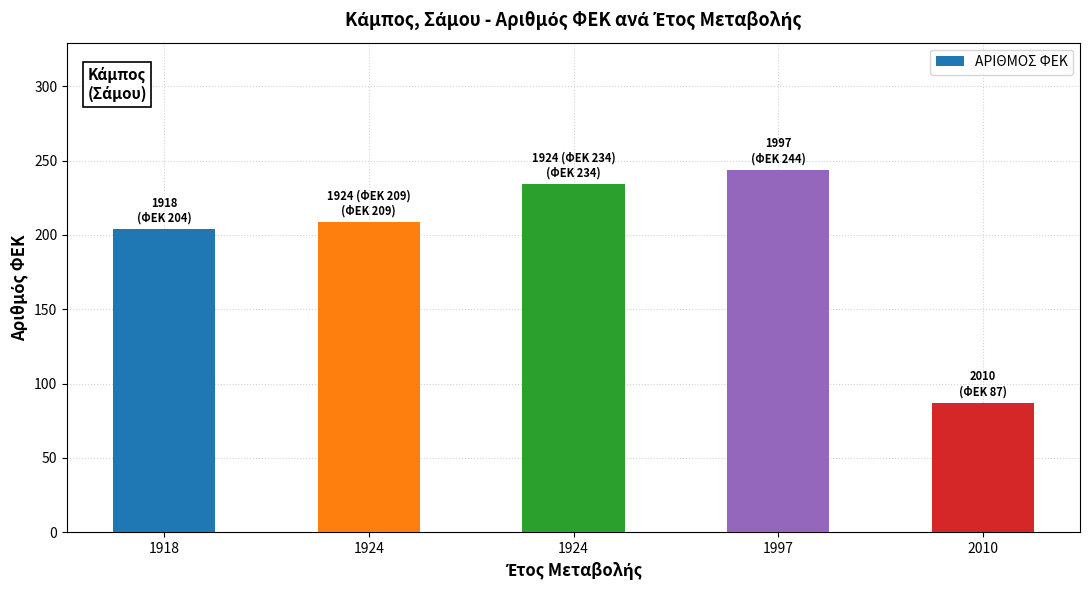

How many bars are there in total?

5